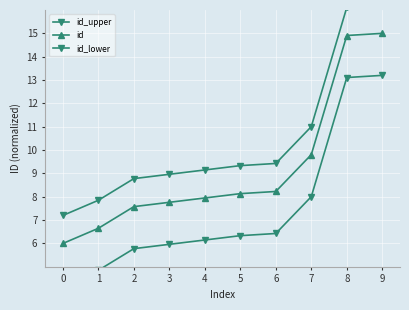

Rank the series at 2 from lowest to highest value.

id_lower, id, id_upper